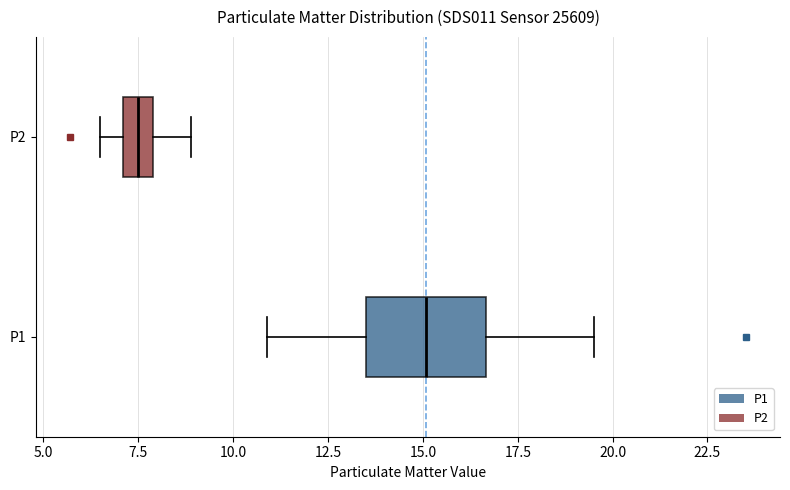

Which box has the furthest to the right median line?

P1